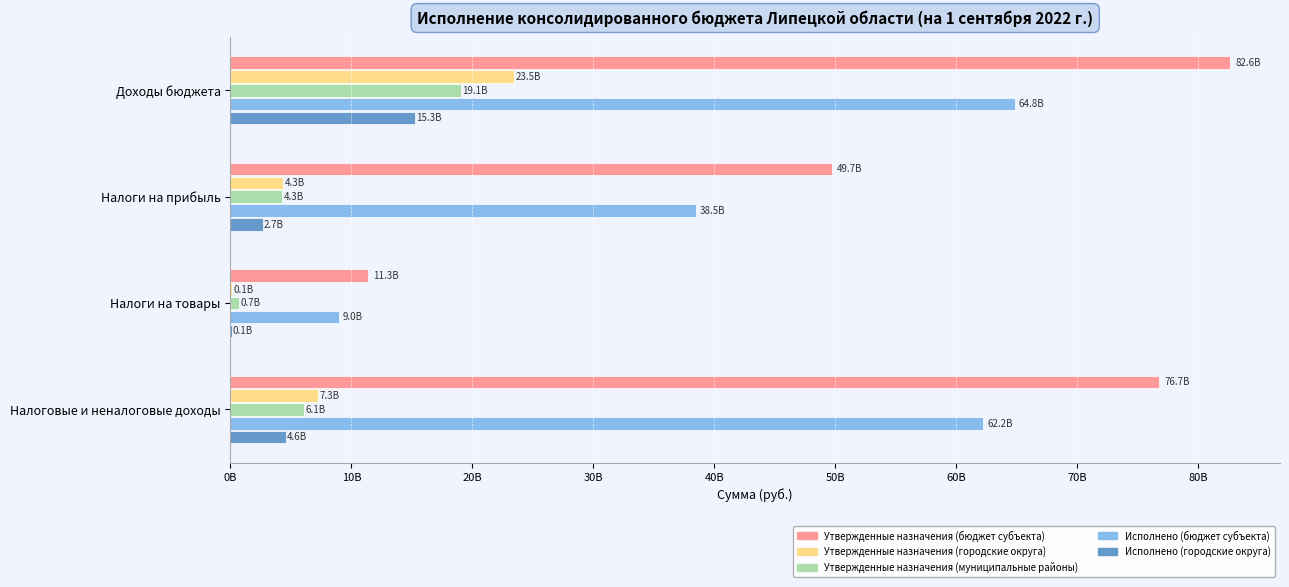

Which series has the largest total across all categories?

Утвержденные назначения (бюджет субъекта)